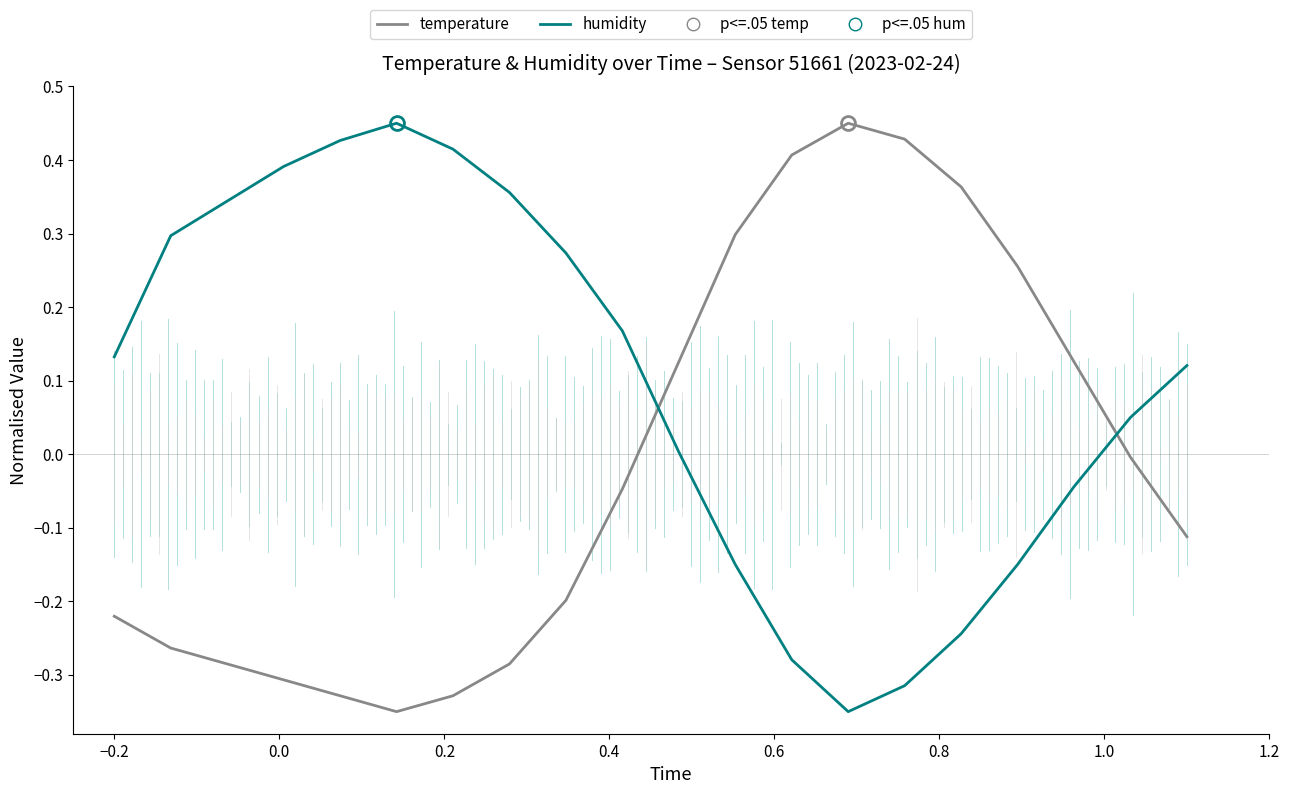

List the series in order of their overall mean, highest first.

humidity, temperature